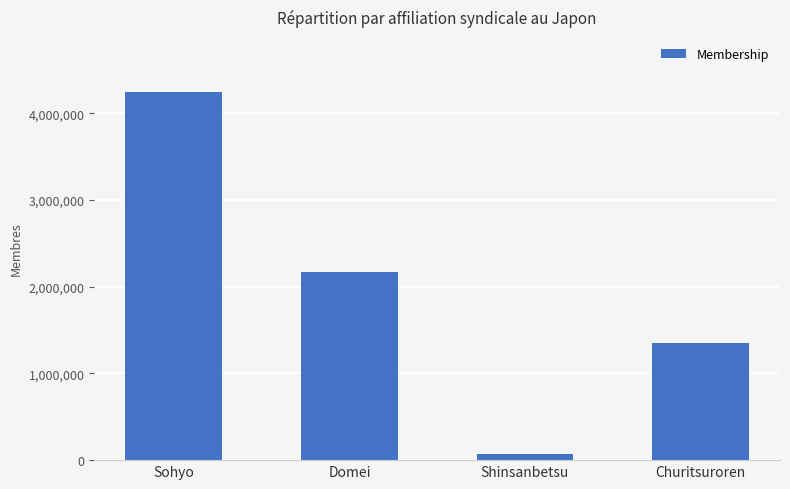

Reading left to right, what are all the values shown in this chart?

4244820	2172058	76302	1349951